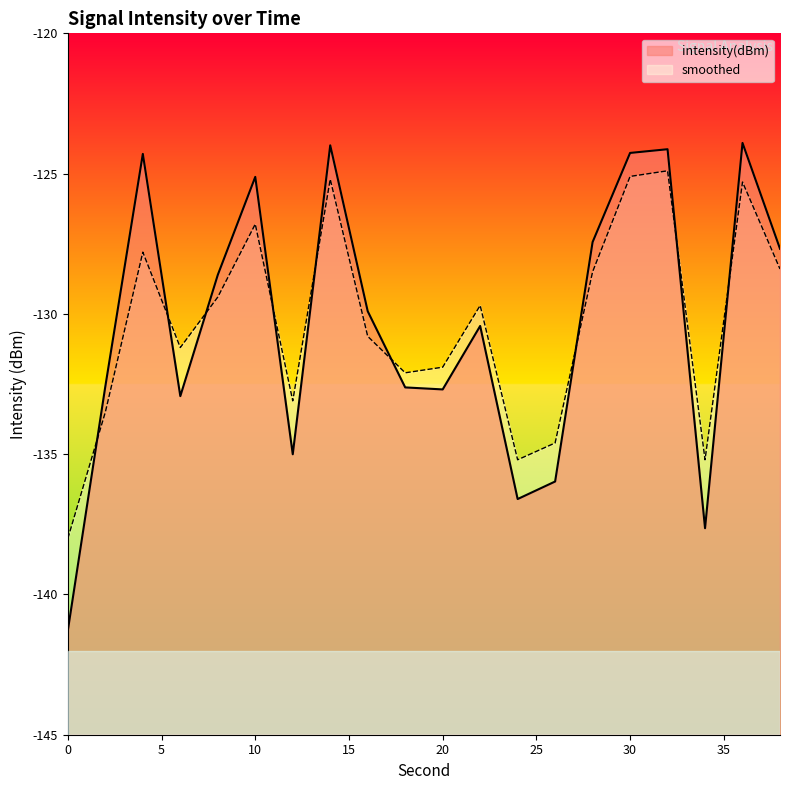

Where do intensity(dBm) and smoothed first cross each other?

0 and 2